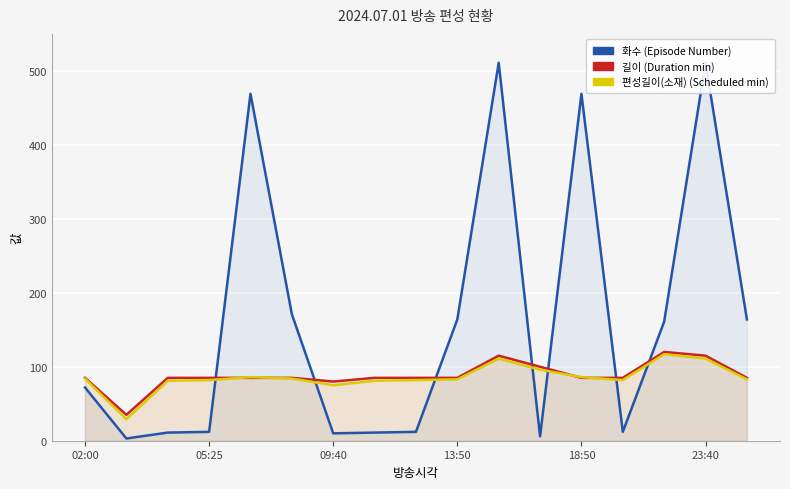

Which series ends up on top after the final intersection of 길이 (Duration min) and 화수 (Episode Number)?

화수 (Episode Number)